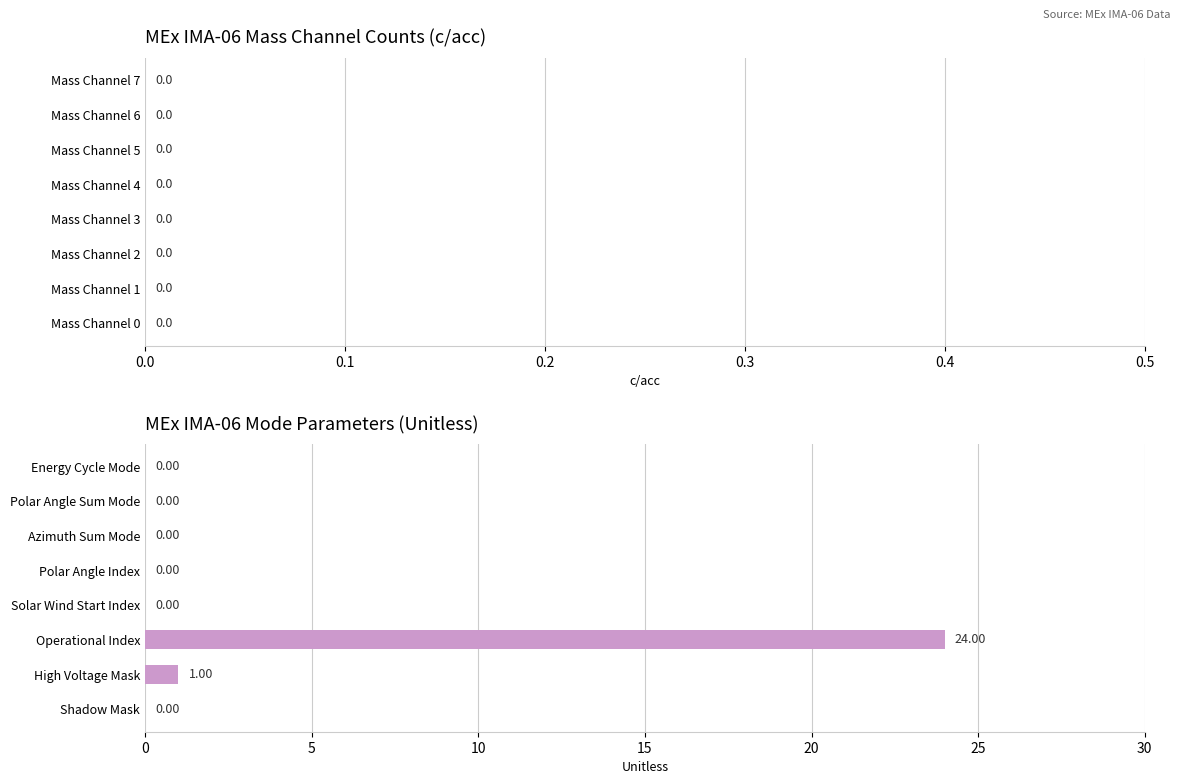

Between High Voltage Mask and Azimuth Sum Mode, which is larger?

High Voltage Mask